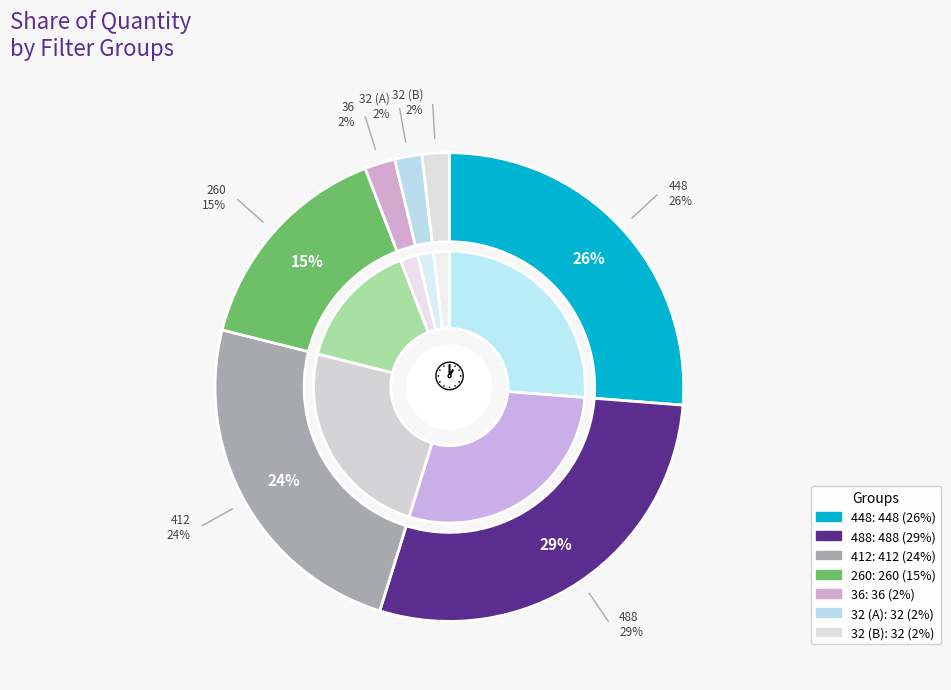

What percentage is NOT represented by Row 5 (36)?

97.9%